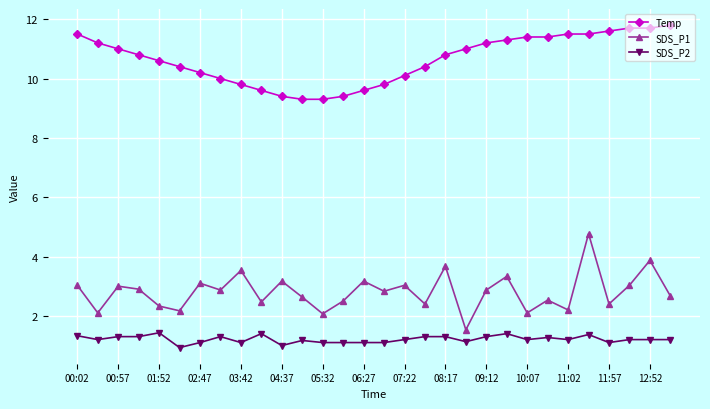

Which series has the largest total across all categories?

Temp